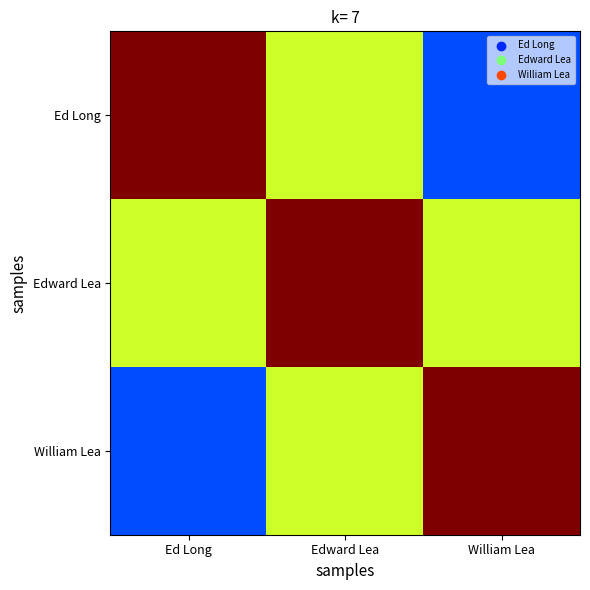

Reading right to left, list all the values displayed in this chart.

Ed Long: William Lea=0.2	Edward Lea=0.6	Ed Long=1.0
Edward Lea: William Lea=0.6	Edward Lea=1.0	Ed Long=0.6
William Lea: William Lea=1.0	Edward Lea=0.6	Ed Long=0.2